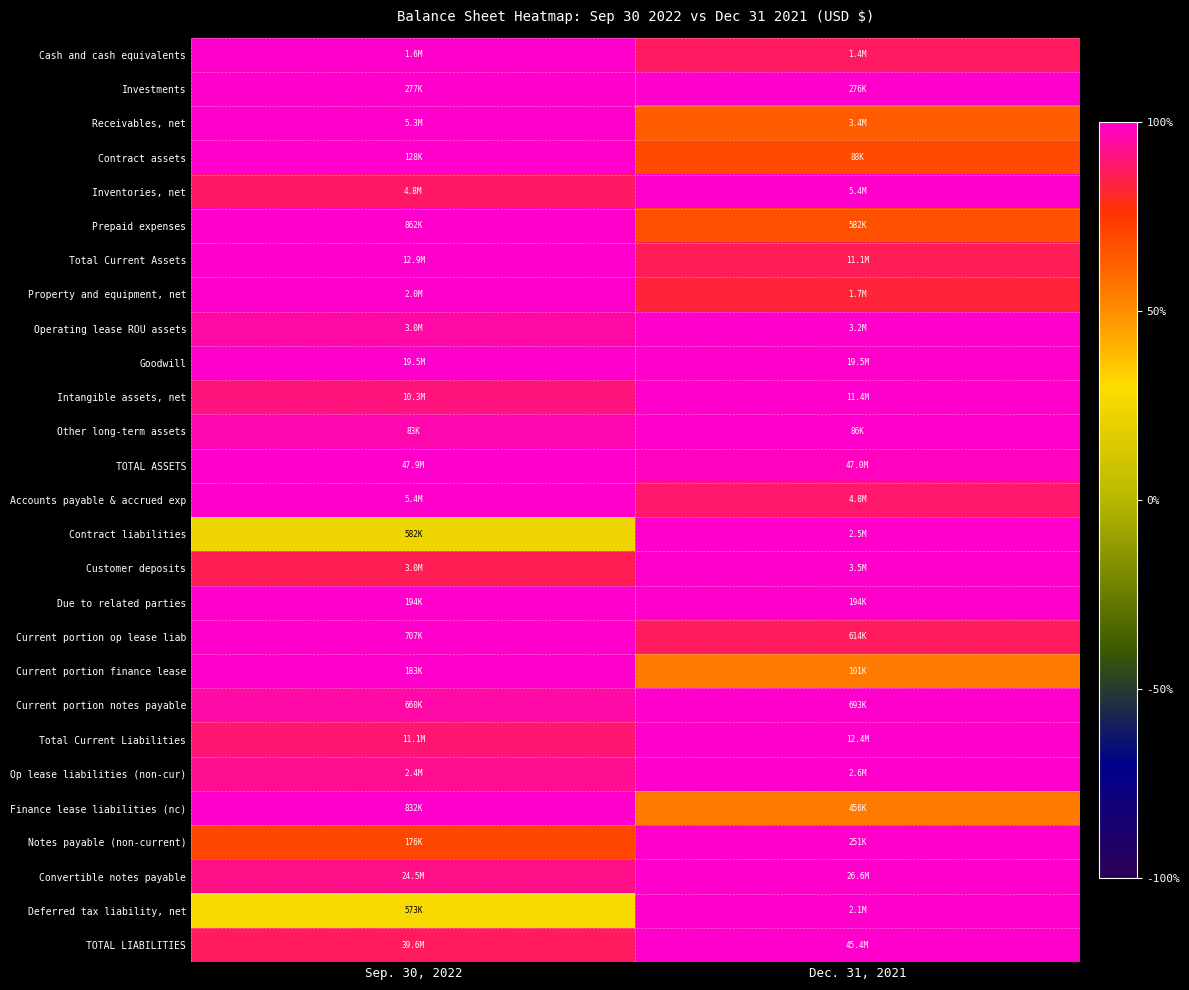

Rank the series at Dec. 31, 2021 from highest to lowest value.

Inventories, net, Operating lease ROU assets, Goodwill, Intangible assets, net, Other long-term assets, Contract liabilities, Customer deposits, Due to related parties, Current portion notes payable, Total Current Liabilities, Op lease liabilities (non-cur), Notes payable (non-current), Convertible notes payable, Deferred tax liability, net, TOTAL LIABILITIES, Investments, TOTAL ASSETS, Accounts payable & accrued exp, Cash and cash equivalents, Current portion op lease liab, Total Current Assets, Property and equipment, net, Contract assets, Prepaid expenses, Receivables, net, Current portion finance lease, Finance lease liabilities (nc)